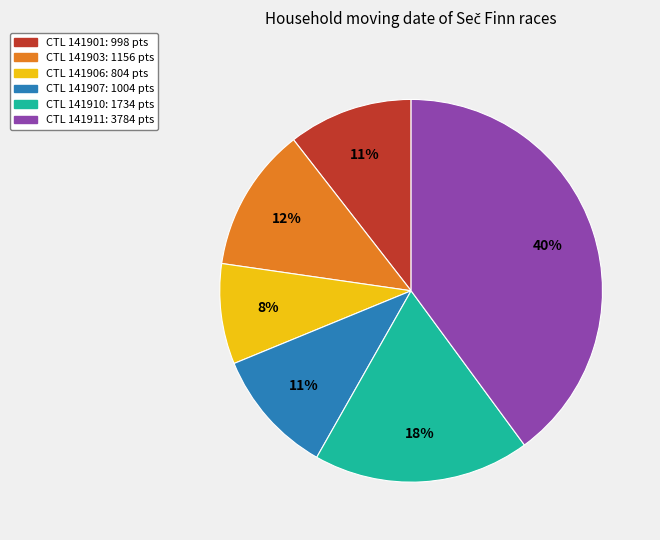

Is there any slice that represents more than half of the pie?

No